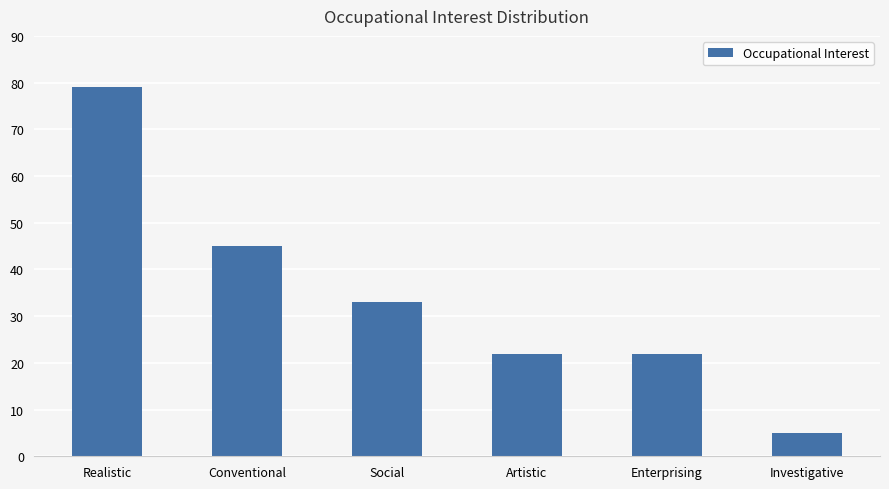

The value at Social is 59. True or false?

False